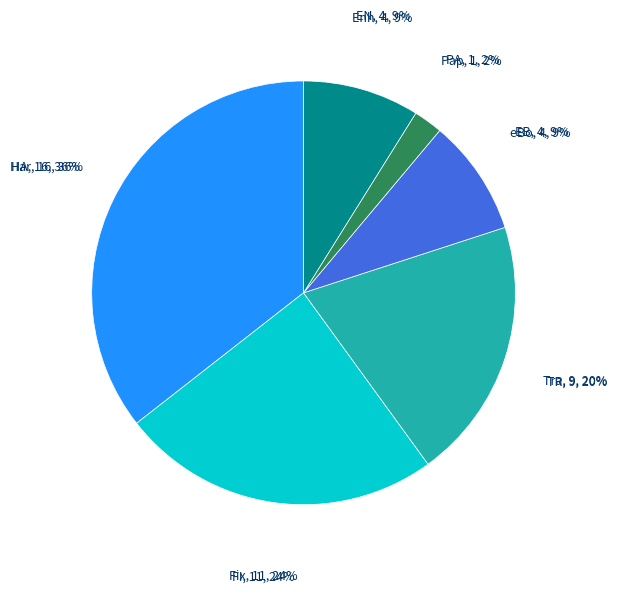

Is it true that eBook is 16% of the pie?

False